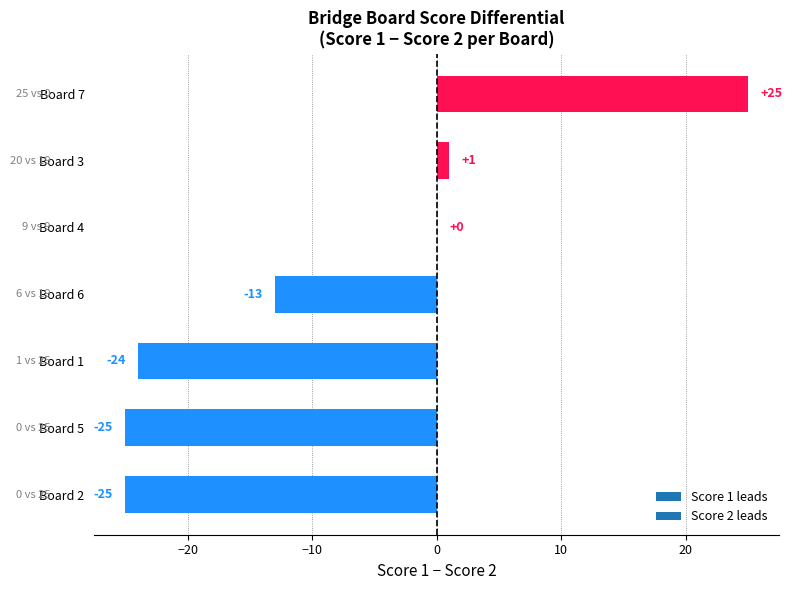

Is it true that the value at Board 3 is 1?

True